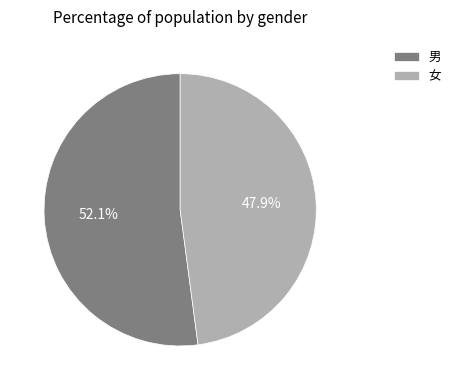

Does 女 account for over 50% of the chart?

No